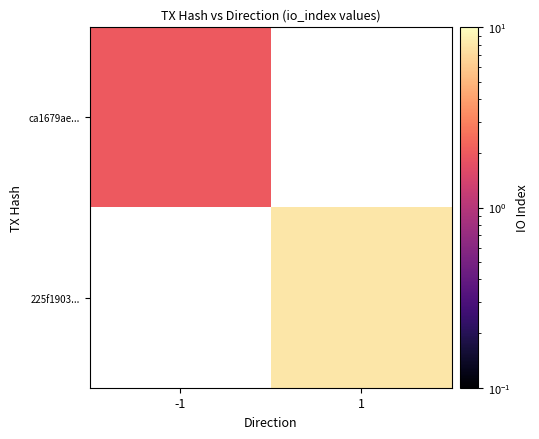

List the series in order of their peak value, highest first.

ca1679ae..., 225f1903...